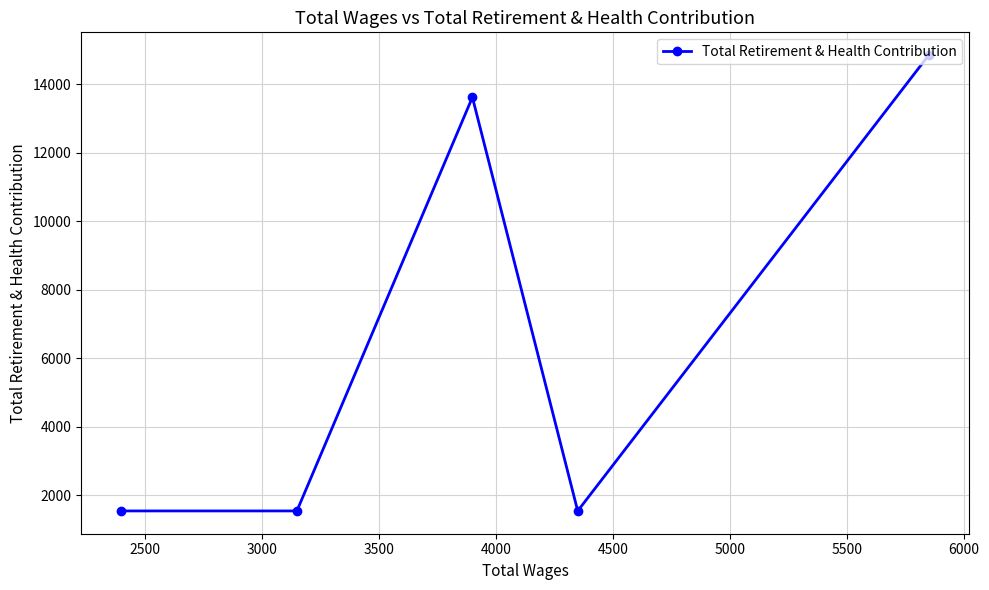

What is the value of the 4th point from the left?

1536